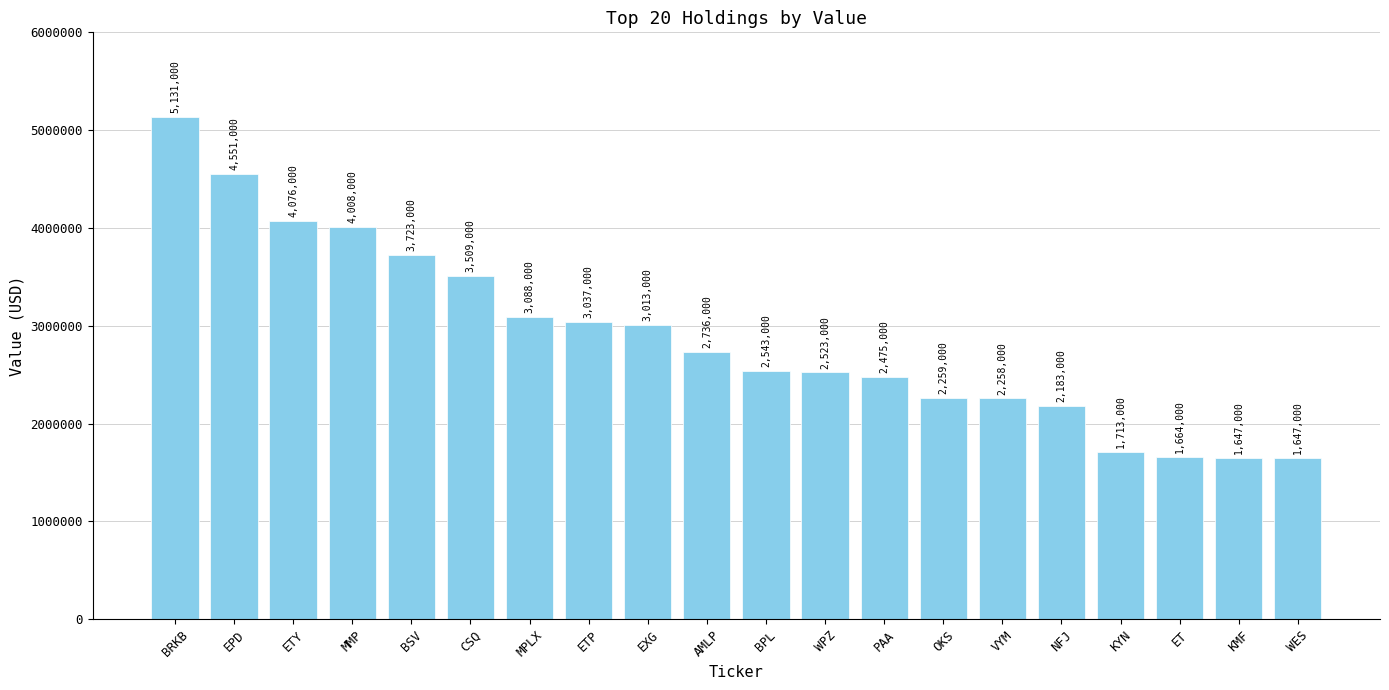

What is the difference between the second highest and minimum values?

2904000